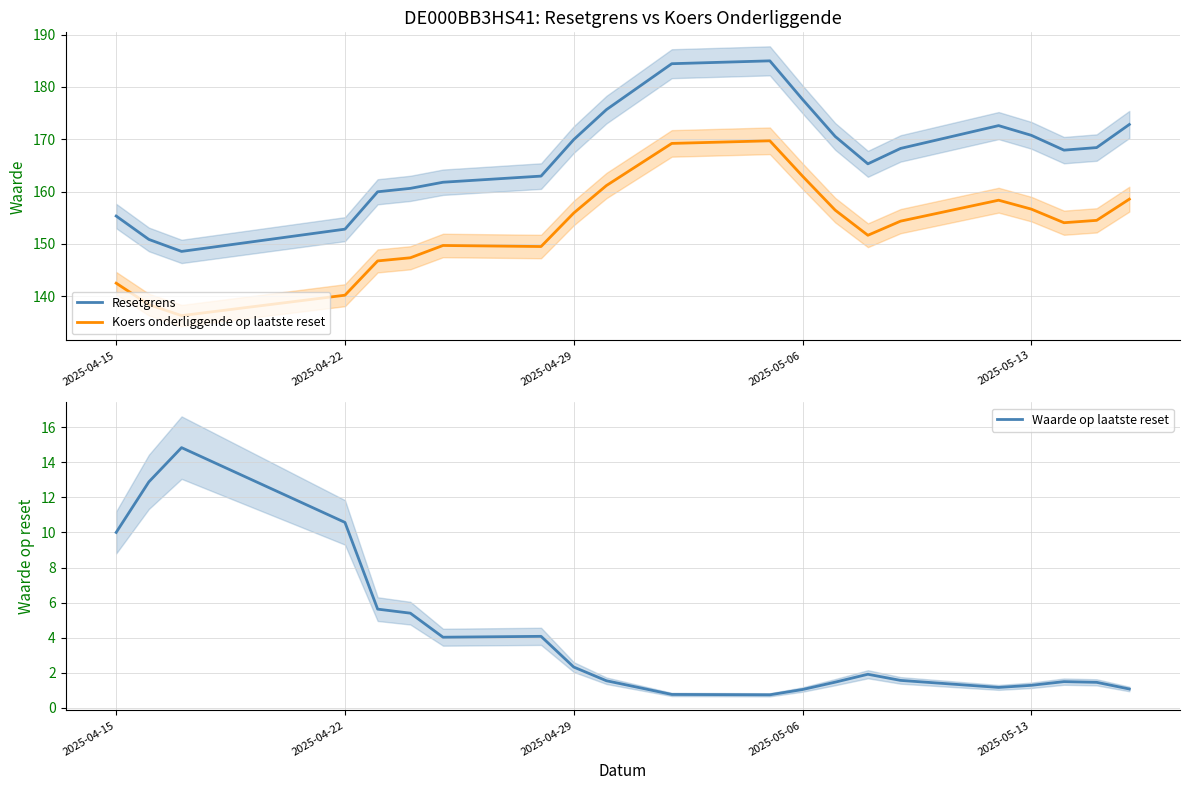

What is the average value of the Koers onderliggende op laatste reset series?

153.1